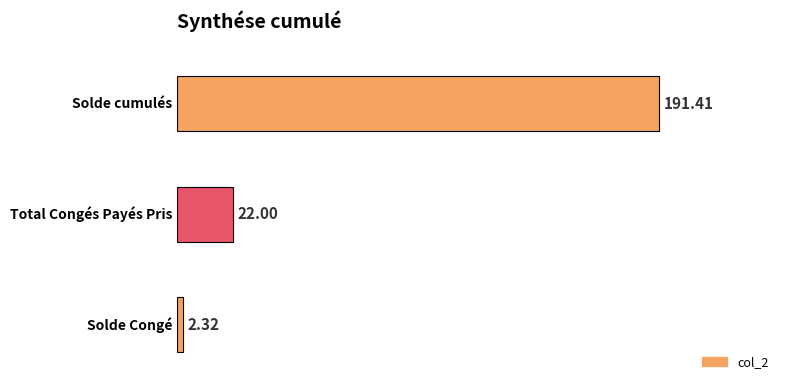

List the labels in order of value, largest first.

Solde cumulés, Total Congés Payés Pris, Solde Congé